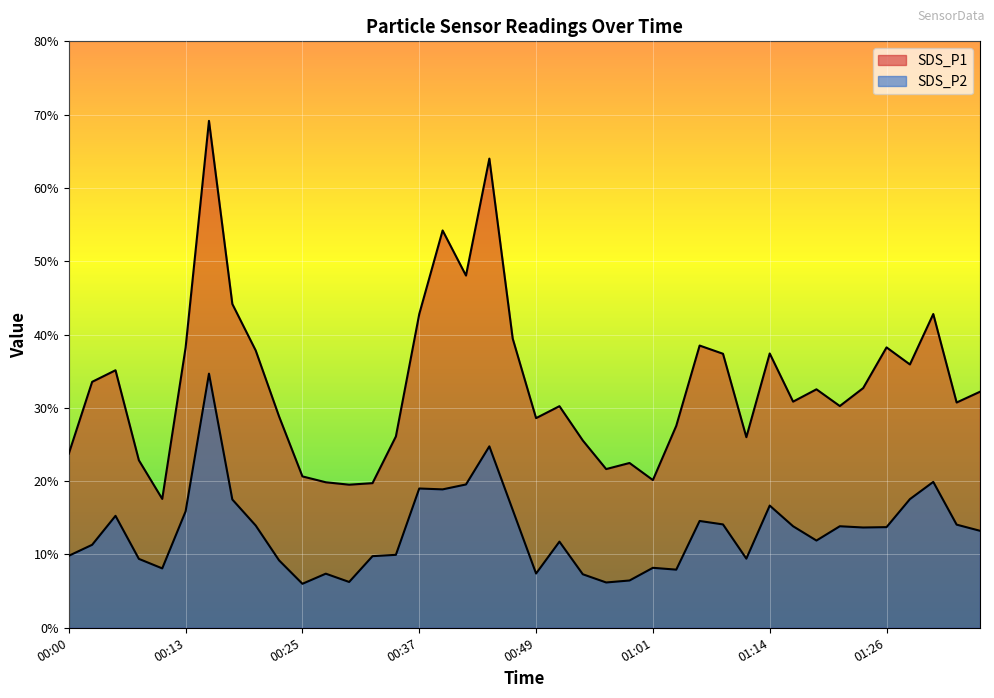

What is the total value across all series at 00:37?

61.8